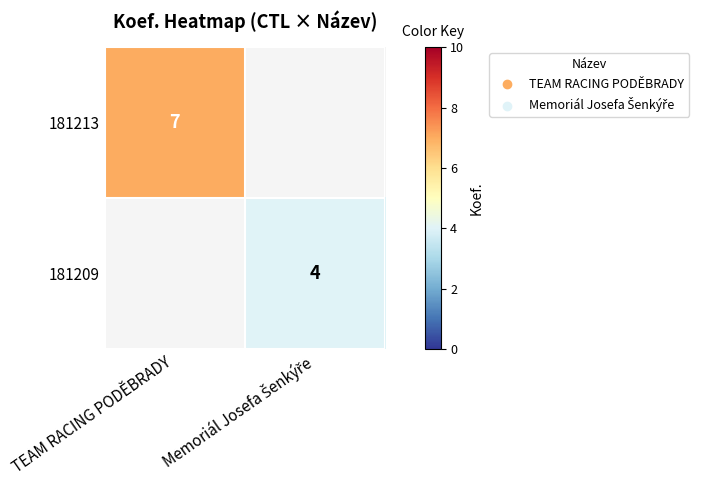

What is the maximum value shown in the chart?

7.0